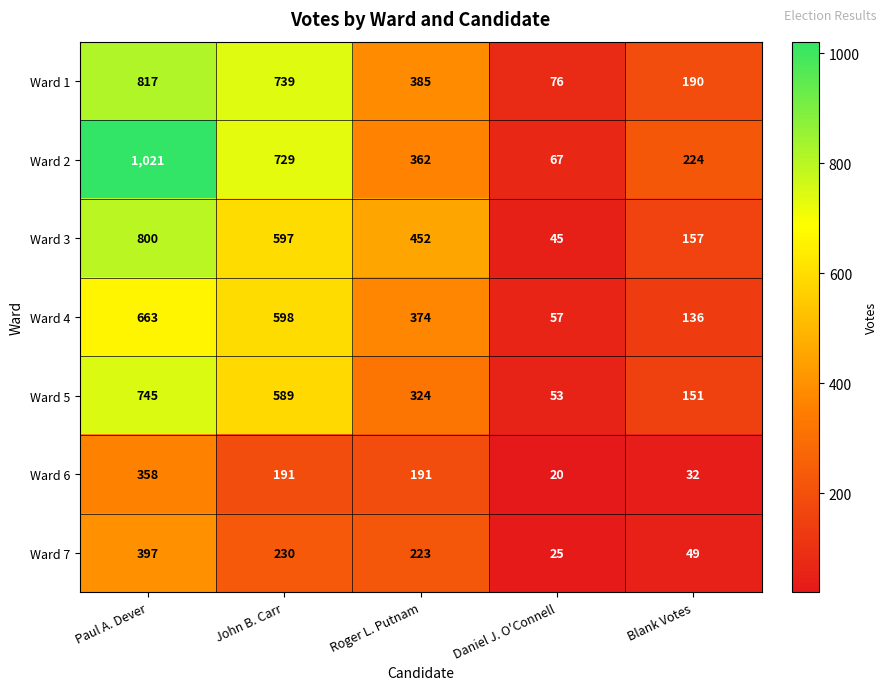

How many Ward 3 values are between 157 and 597?

3